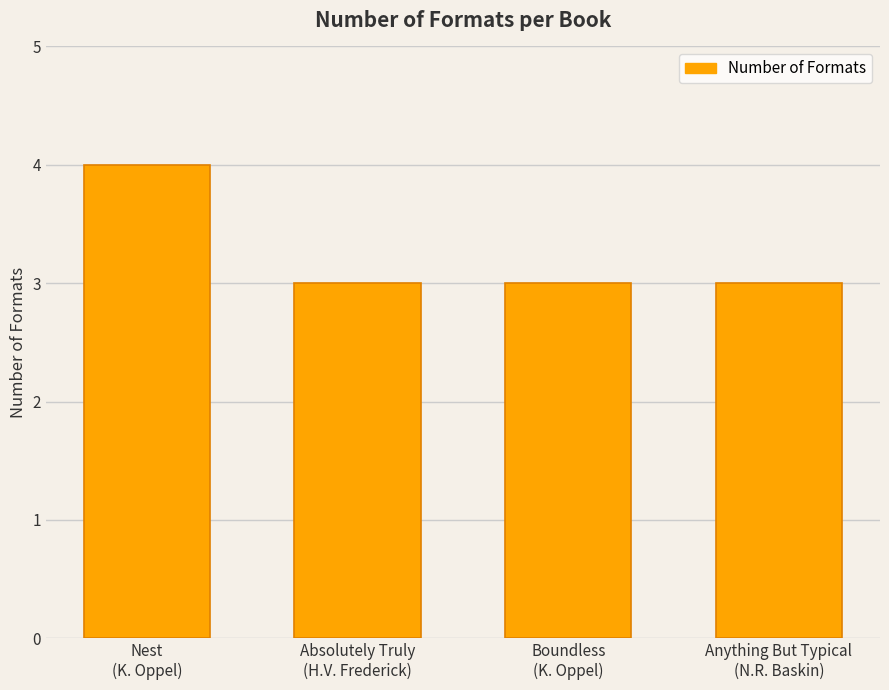

What is the greatest value displayed?

4